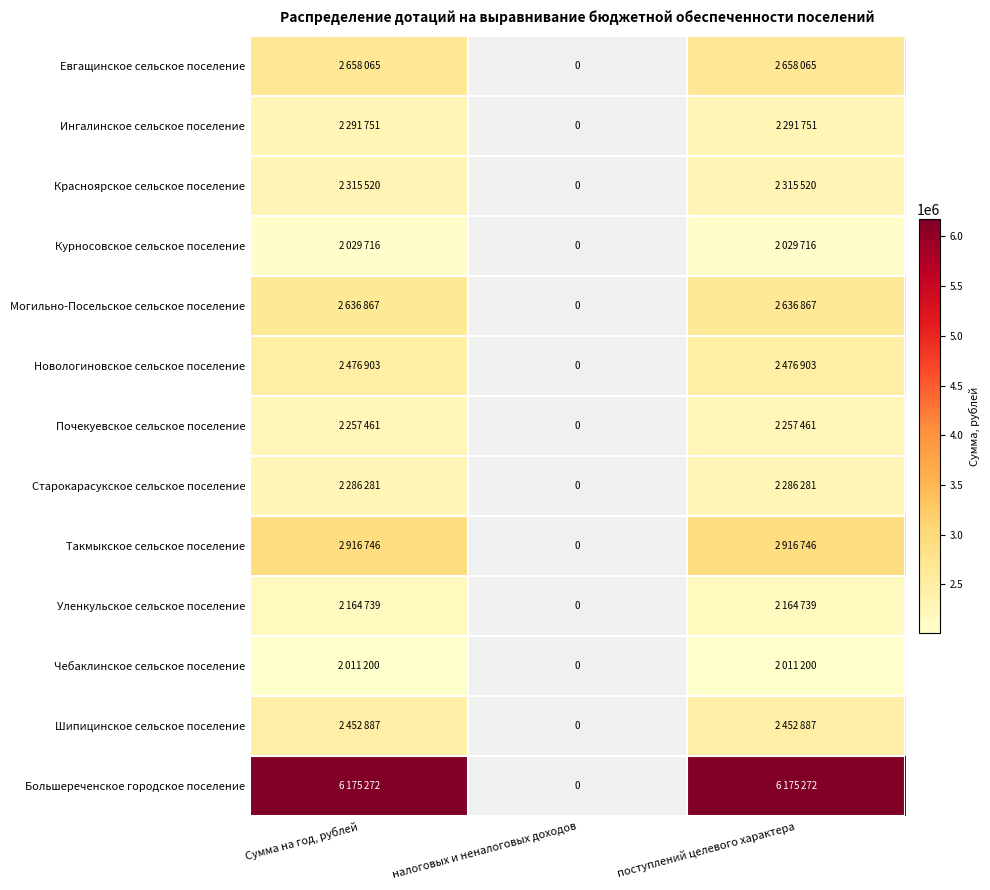

At which label does Могильно-Посельское сельское поселение reach its peak?

Сумма на год, рублей